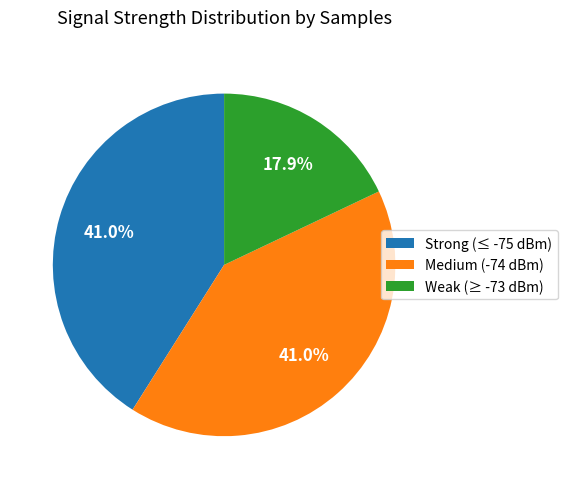

What is the ratio of the value at Weak (≥ -73 dBm) to the value at Medium (-74 dBm)?

0.4